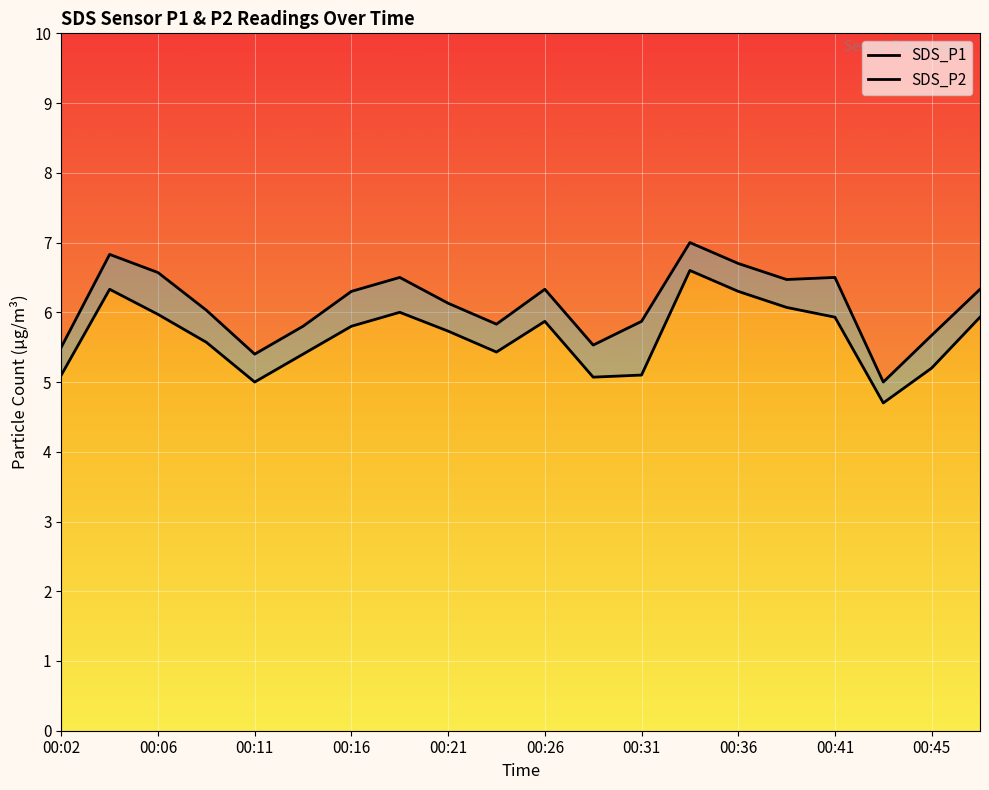

What is the difference between the highest and lowest values at 00:36?

0.4